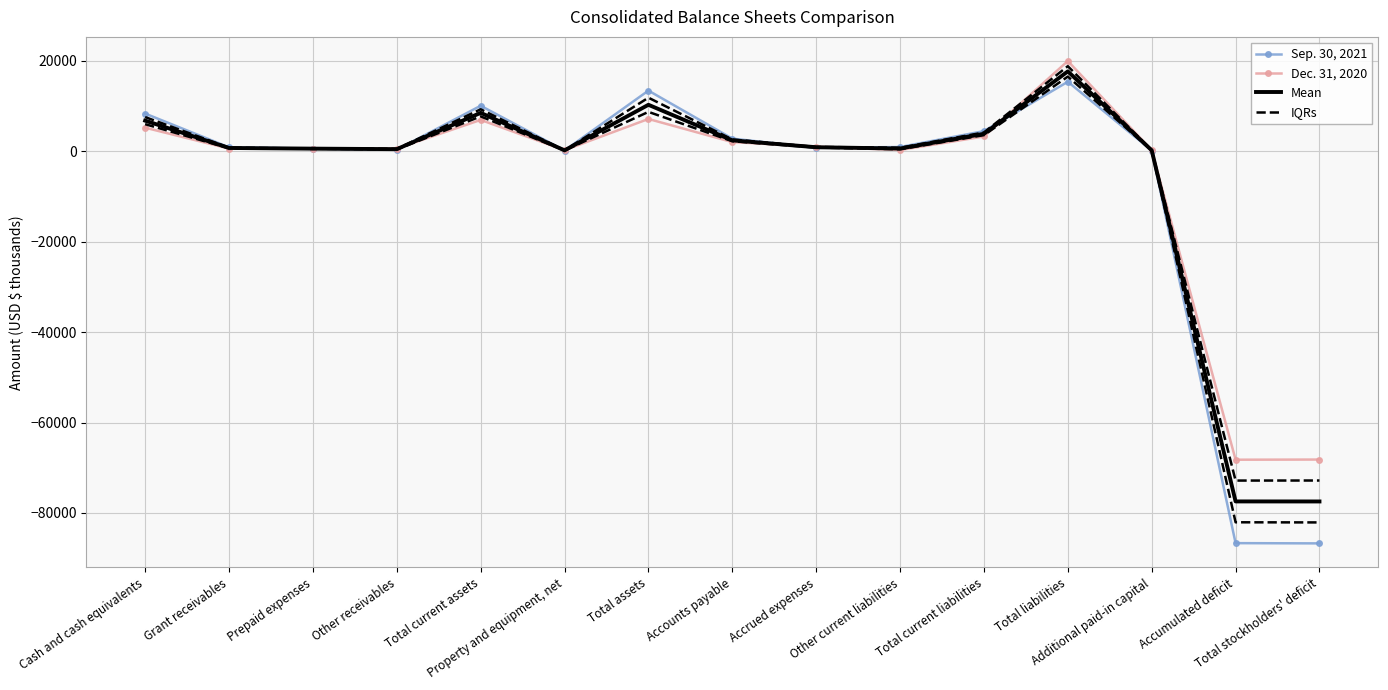

How many interior local peaks does the Mean series have?

3